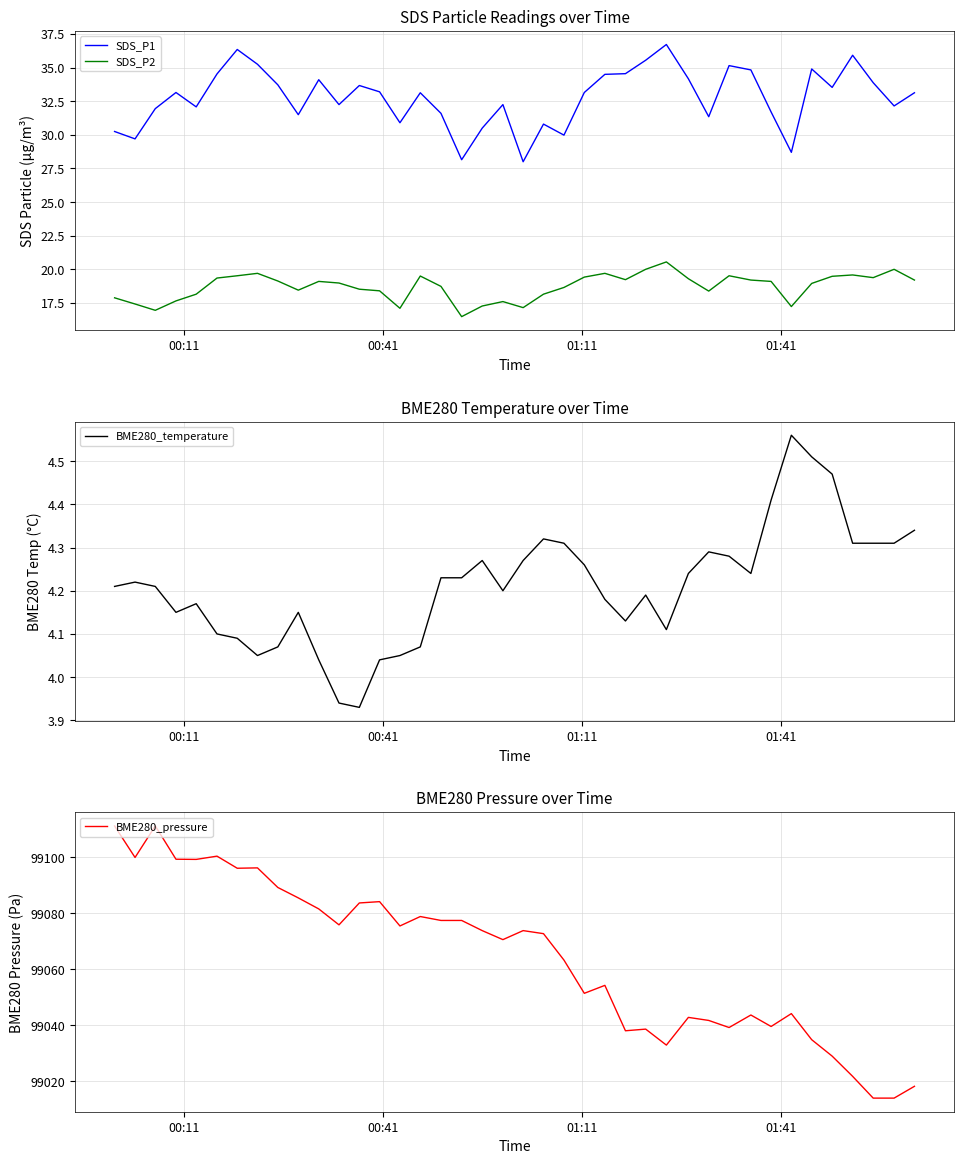

True or false: SDS_P2 and SDS_P1 intersect in this chart.

False